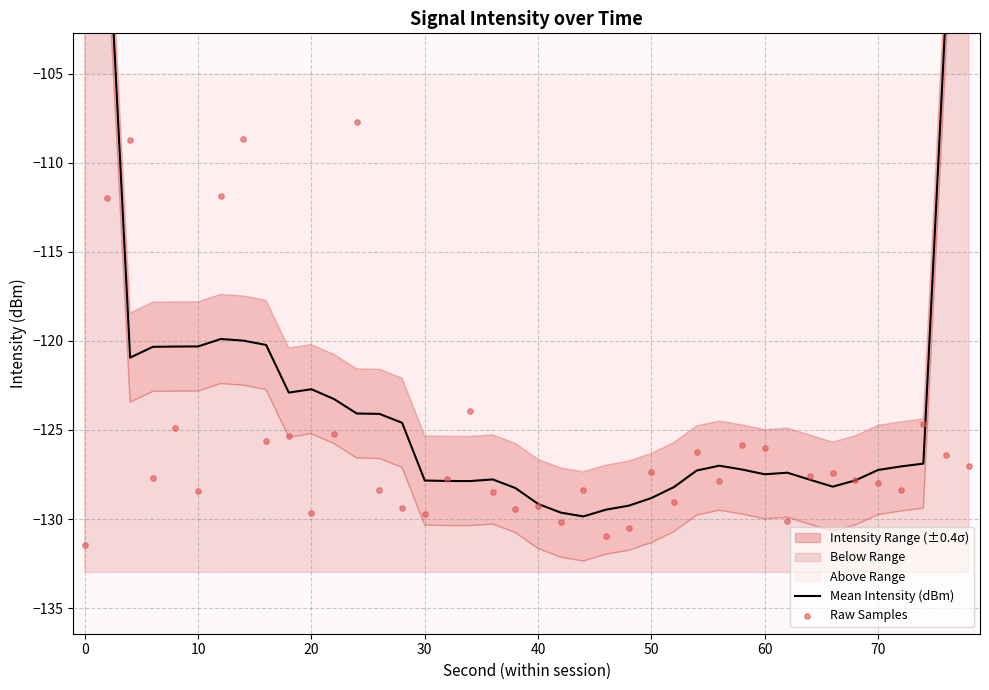

Which series has the largest Y range (max minus min)?

Mean Intensity (dBm)